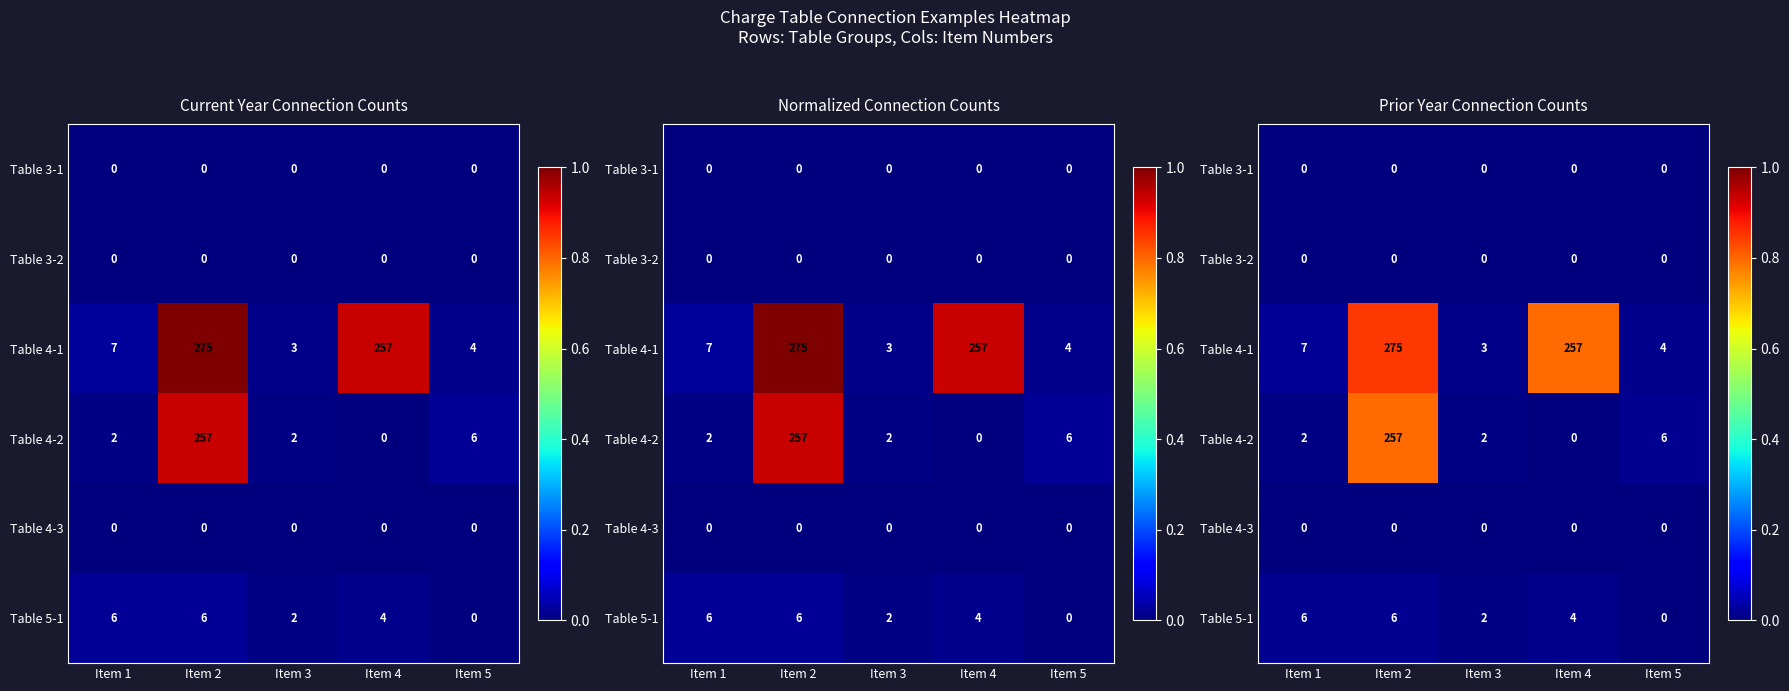

Where is Table 4-3 nearest to the value 0?

Item 1